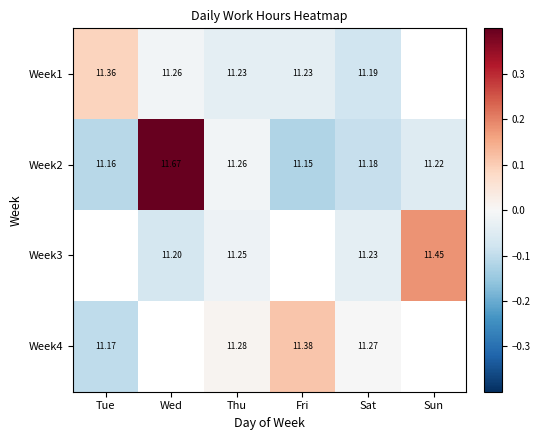

Where is Week2 nearest to the value 11?

Fri